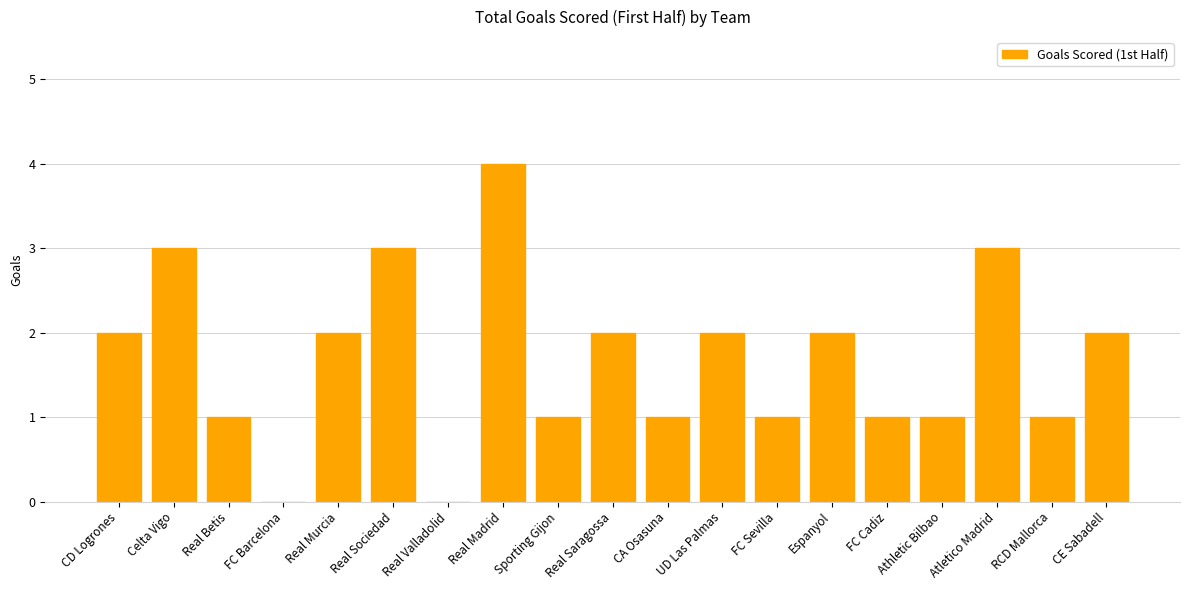

The chart shows a value of -3 at Real Valladolid. True or false?

False